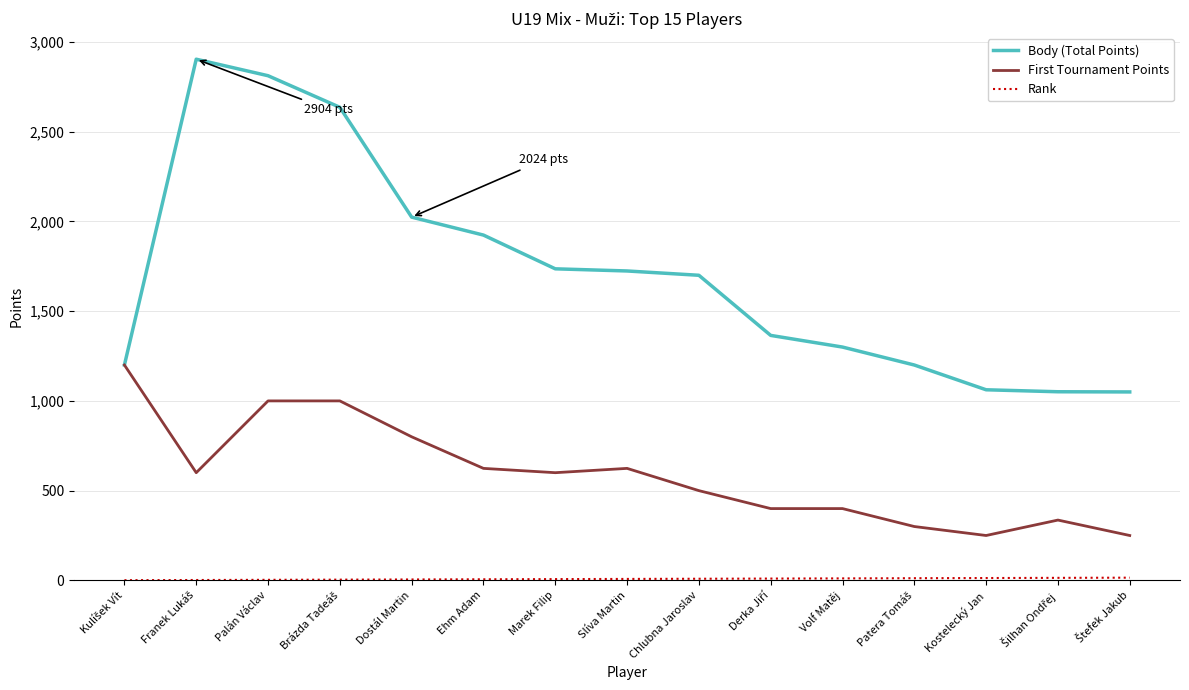

Which series has the largest range (max minus min)?

Body (Total Points)